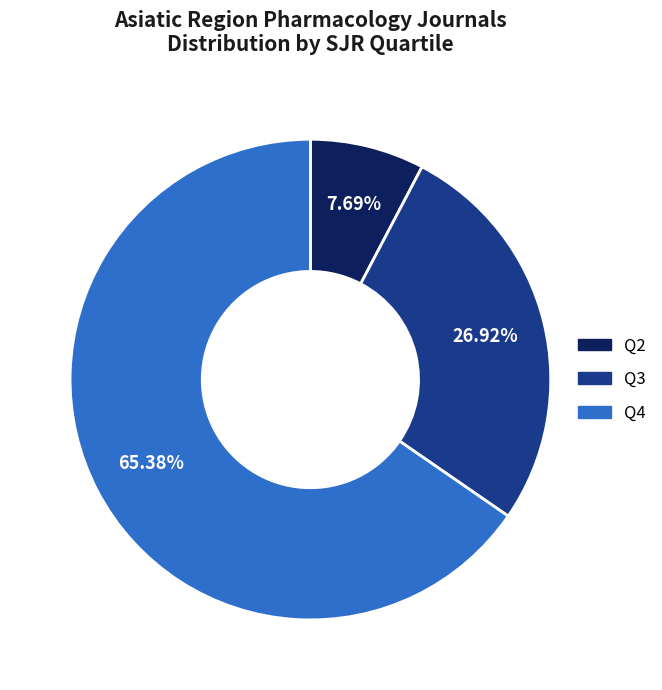

Approximately how many times larger is the value at Q2 compared to Q3?

0.3